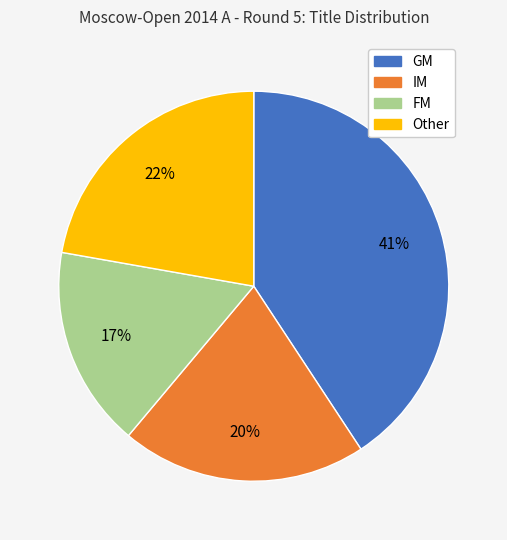

Which has a higher value, FM or Other?

Other